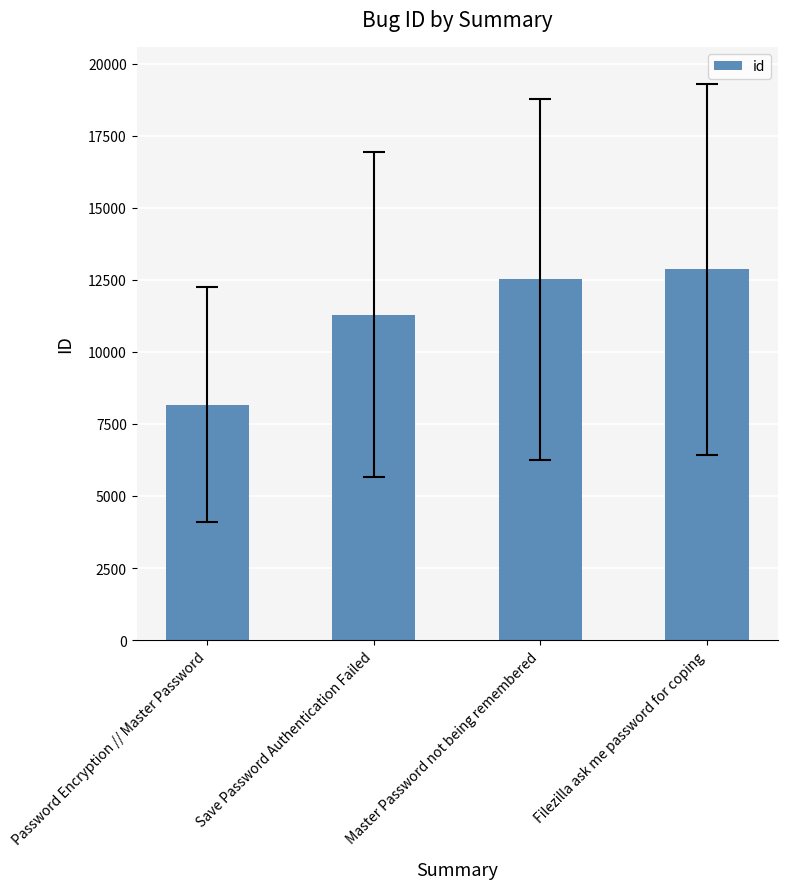

Are the bars grouped side by side (vs. stacked)?

No